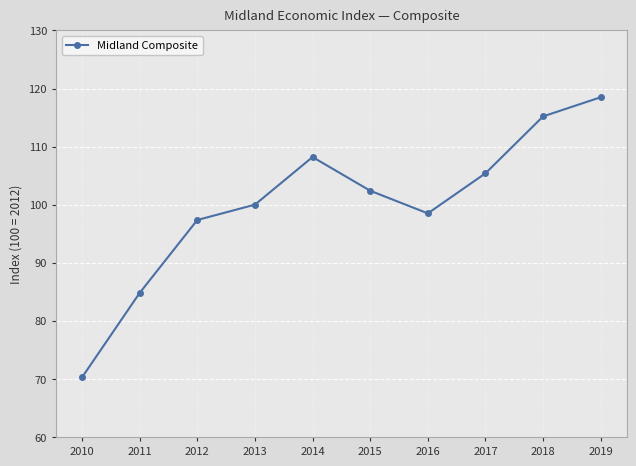

Approximately how many times larger is the value at 2015 compared to 2018?

0.9